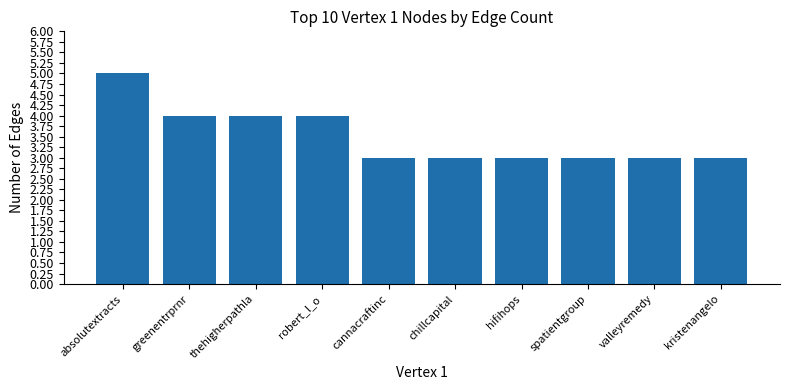

Reading left to right, extract all data points from this chart.

absolutextracts=5	greenentrprnr=4	thehigherpathla=4	robert_l_o=4	cannacraftinc=3	chillcapital=3	hifihops=3	spatientgroup=3	valleyremedy=3	kristenangelo=3